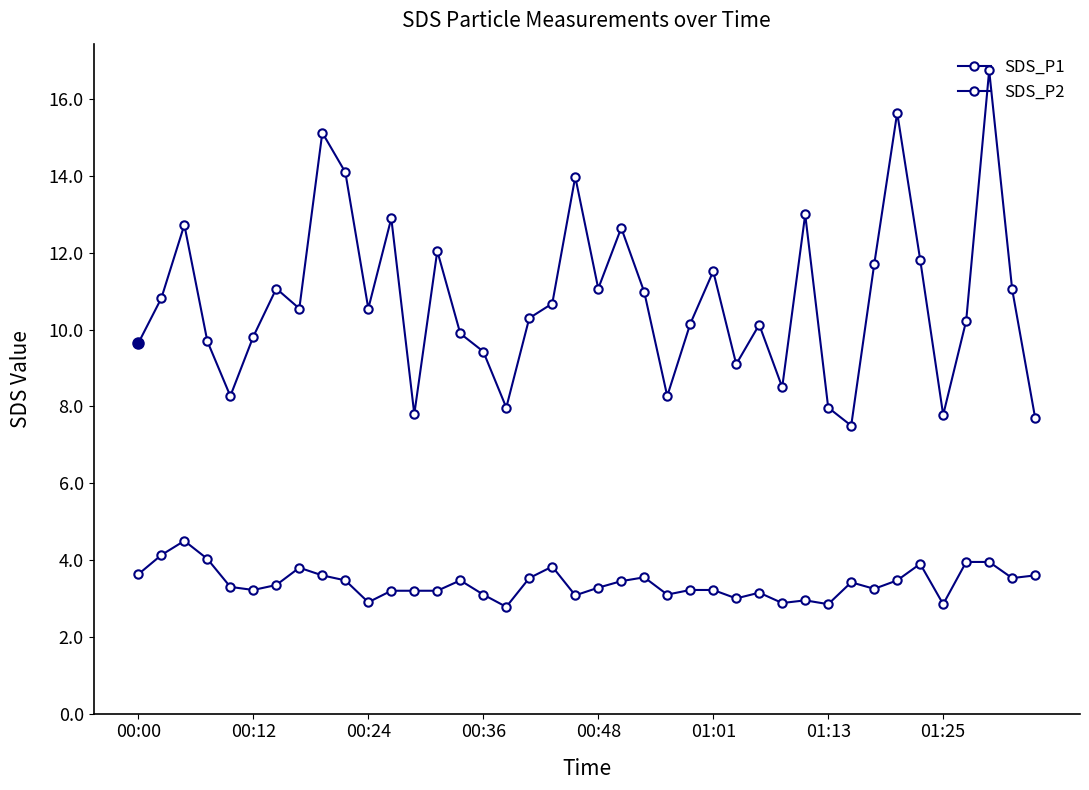

True or false: SDS_P1 and SDS_P2 intersect in this chart.

False